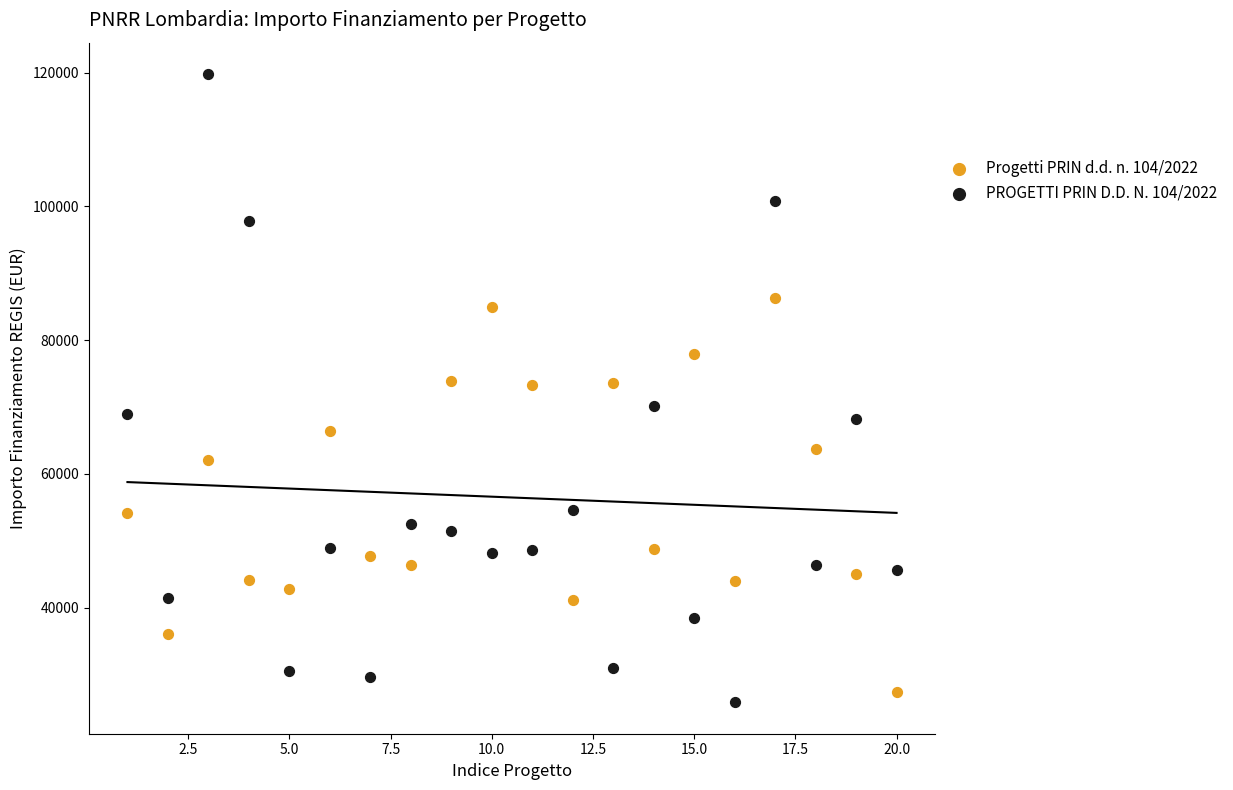

Across all data points, what is the range of X values (max minus min)?

19.0